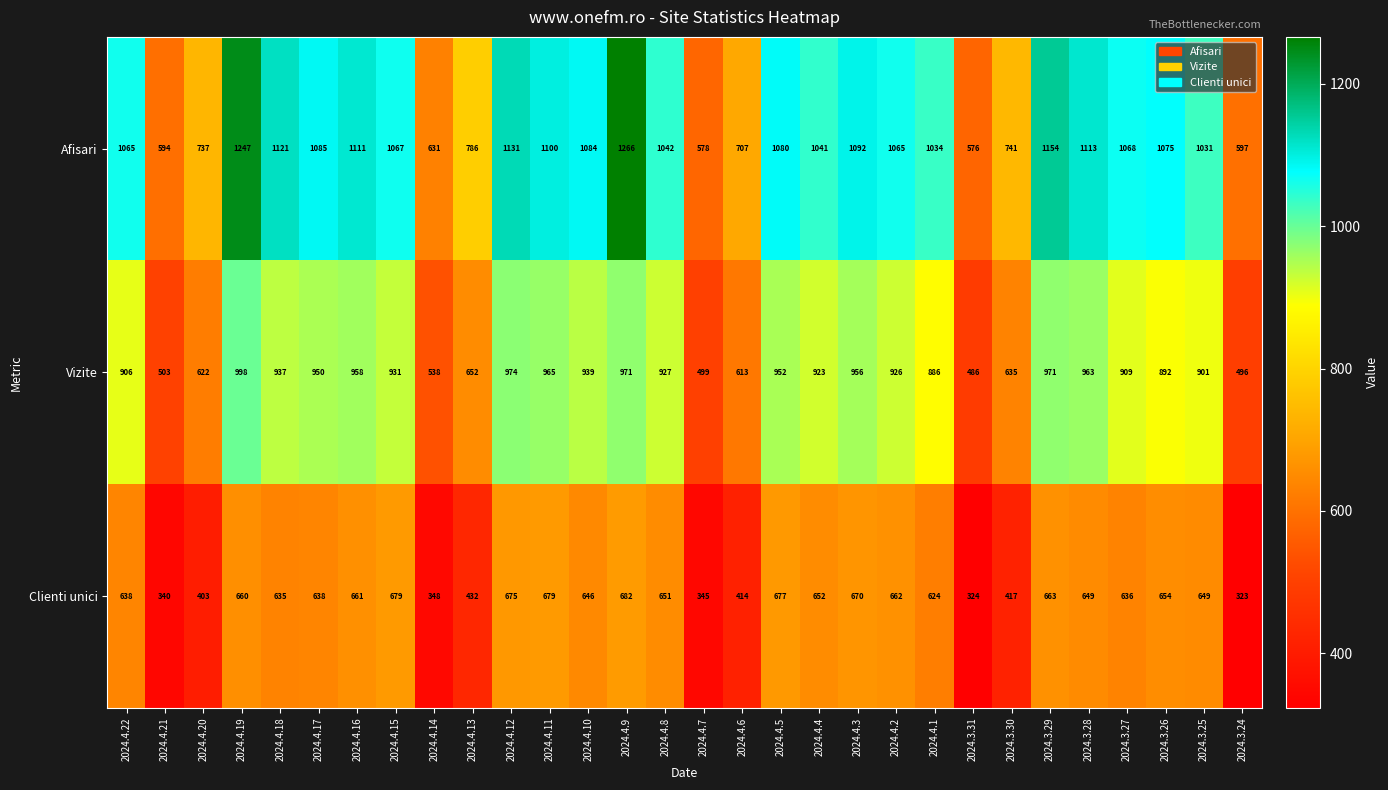

Rank the series at 2024.4.5 from lowest to highest value.

Clienti unici, Vizite, Afisari